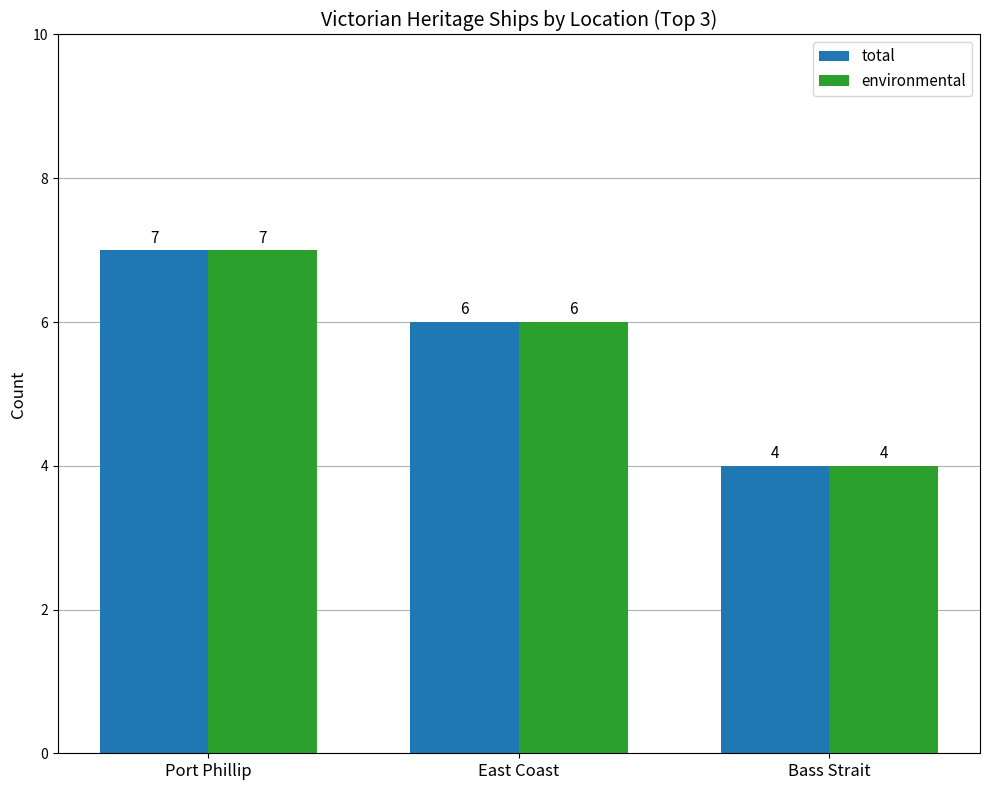

List the labels in order of total value, largest first.

Port Phillip, East Coast, Bass Strait